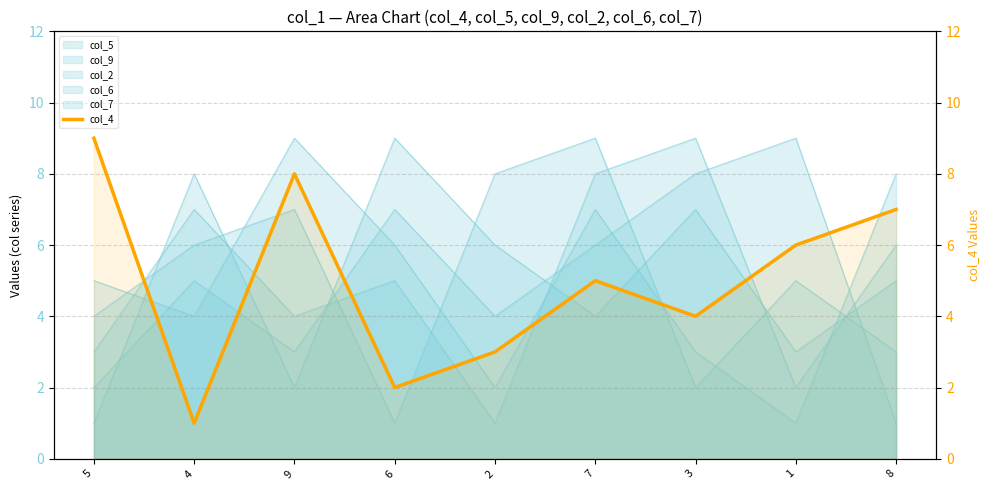

What is the sum of all values?

45